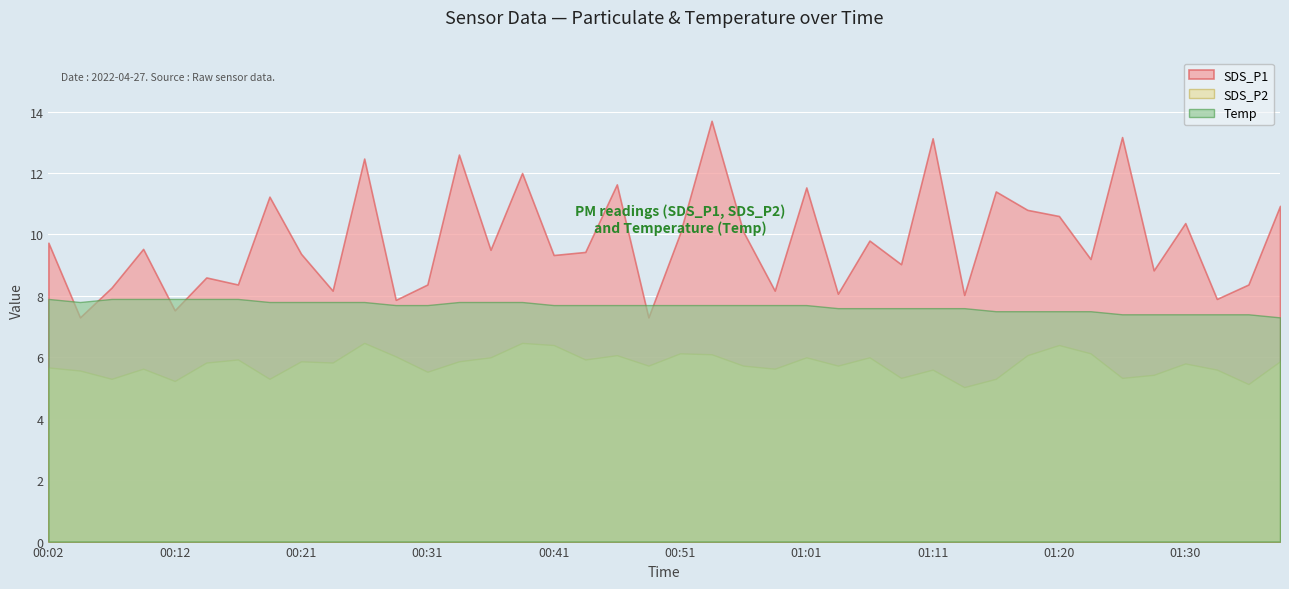

Is the value of Temp at 00:51 greater than the value of SDS_P2 at 01:33?

Yes